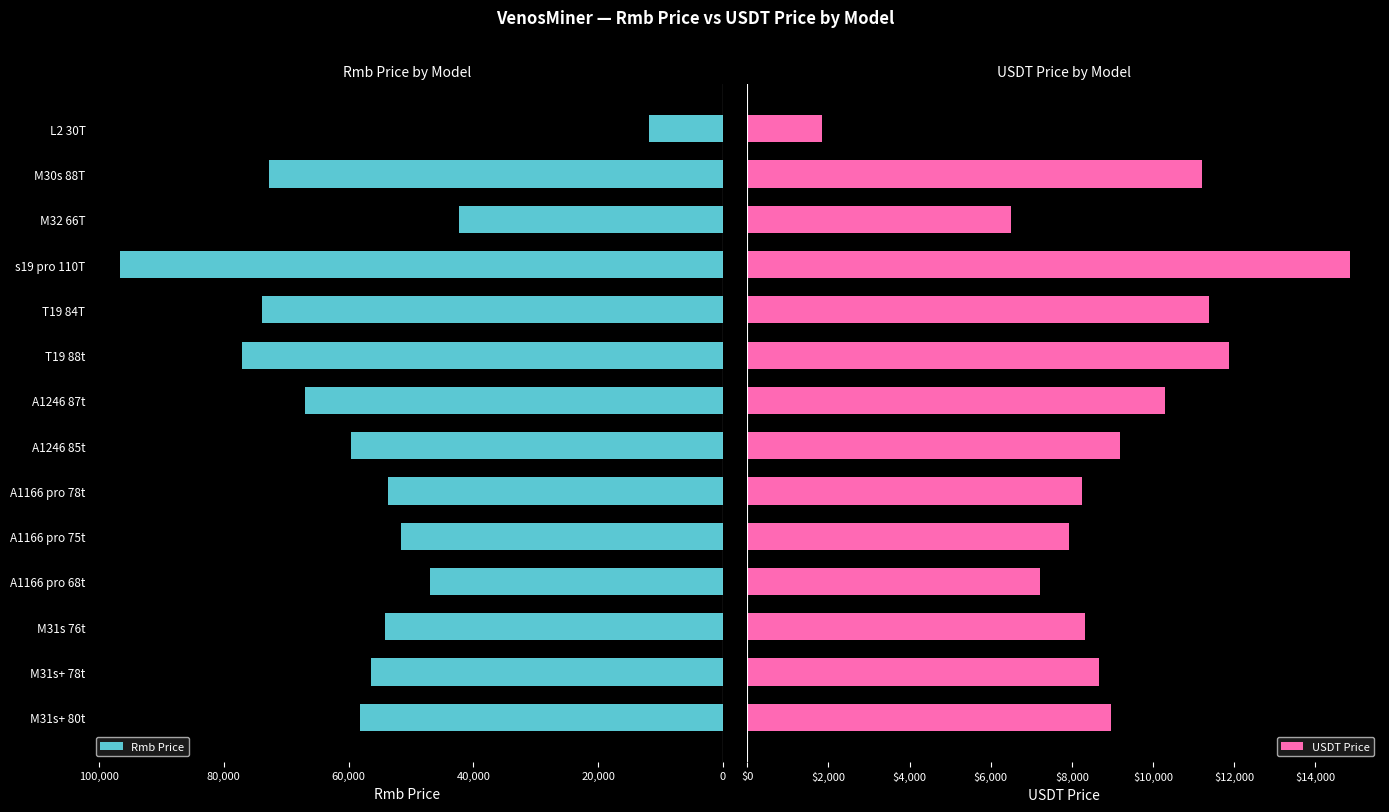

What is the minimum value for USDT Price?

1830.8